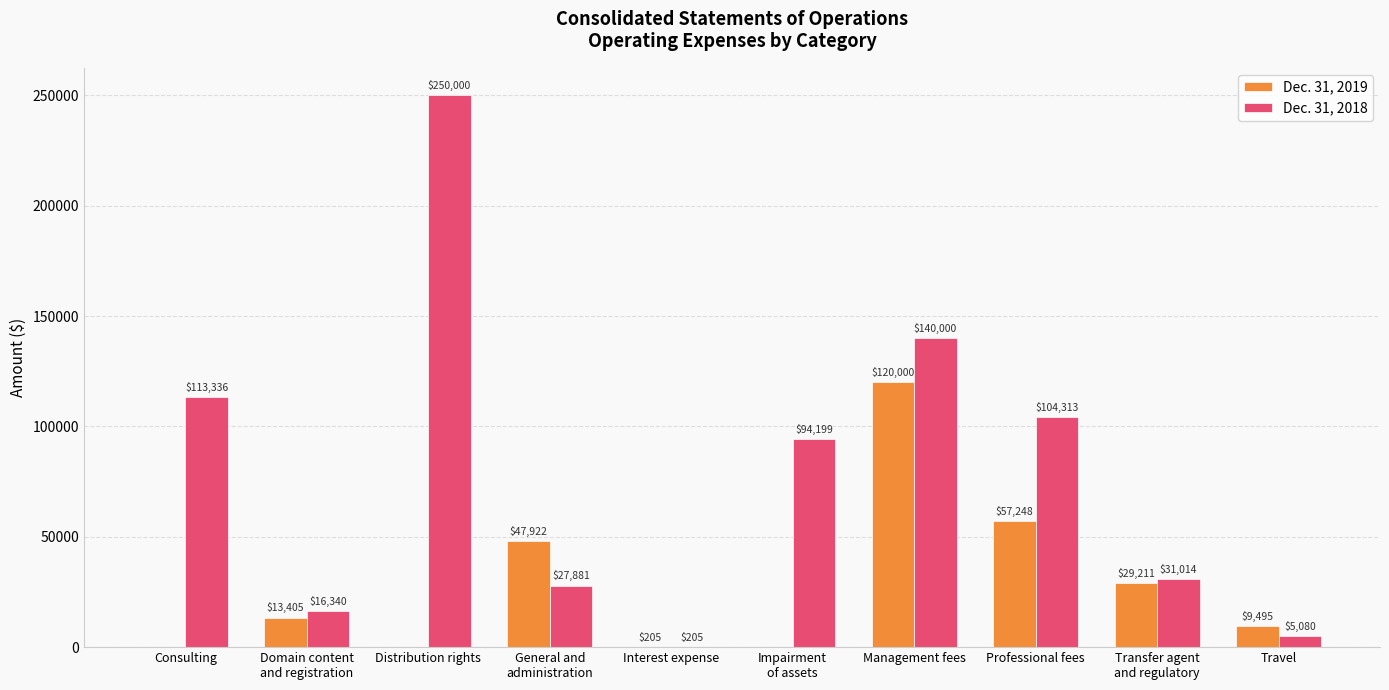

Reading right to left, list all the values displayed in this chart.

Dec. 31, 2019: 9495	29211	57248	120000	0	205	47922	0	13405	0
Dec. 31, 2018: 5080	31014	104313	140000	94199	205	27881	250000	16340	113336